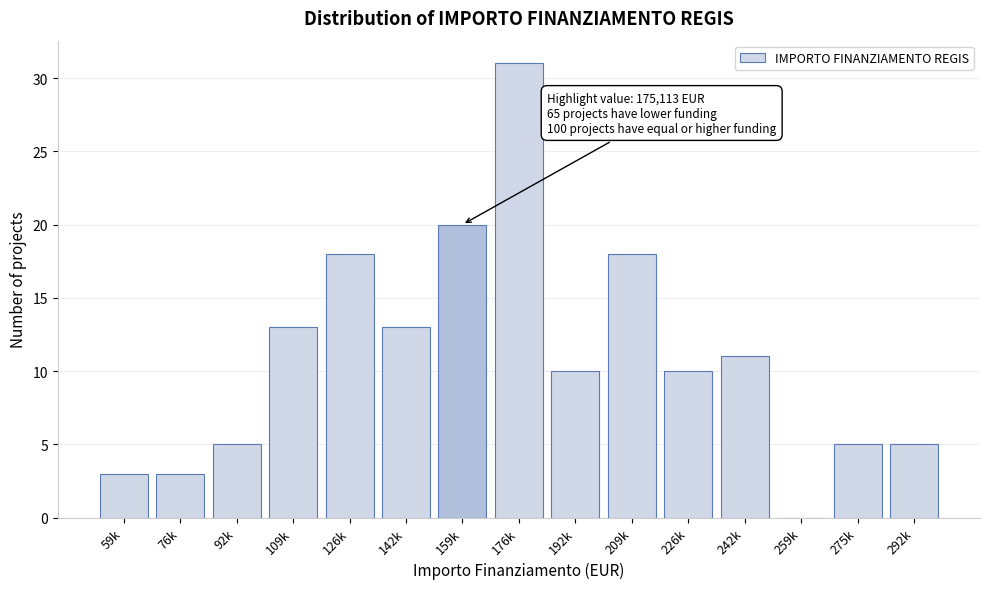

Reading right to left, extract all data points from this chart.

292k=5	275k=5	259k=0	242k=11	226k=10	209k=18	192k=10	176k=31	159k=20	142k=13	126k=18	109k=13	92k=5	76k=3	59k=3